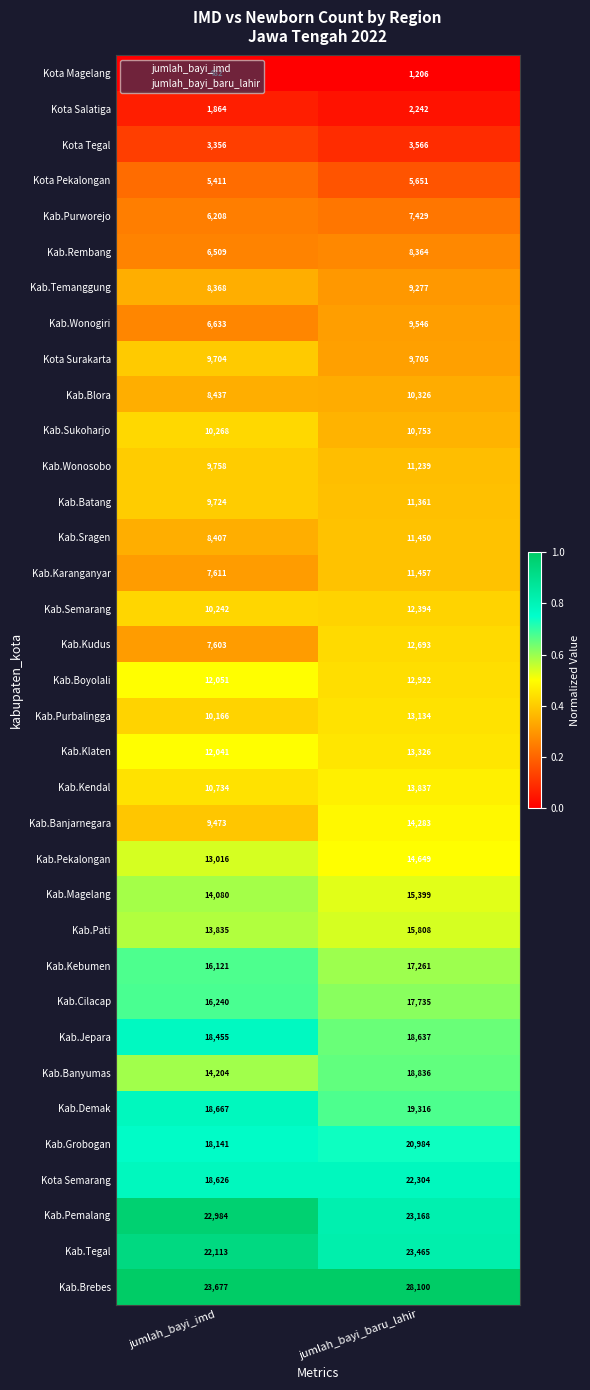

Rank the series by their maximum value, from highest to lowest.

Kab.Brebes, Kab.Tegal, Kab.Pemalang, Kota Semarang, Kab.Grobogan, Kab.Demak, Kab.Banyumas, Kab.Jepara, Kab.Cilacap, Kab.Kebumen, Kab.Pati, Kab.Magelang, Kab.Pekalongan, Kab.Banjarnegara, Kab.Kendal, Kab.Klaten, Kab.Purbalingga, Kab.Boyolali, Kab.Kudus, Kab.Semarang, Kab.Karanganyar, Kab.Sragen, Kab.Batang, Kab.Wonosobo, Kab.Sukoharjo, Kab.Blora, Kota Surakarta, Kab.Wonogiri, Kab.Temanggung, Kab.Rembang, Kab.Purworejo, Kota Pekalongan, Kota Tegal, Kota Salatiga, Kota Magelang